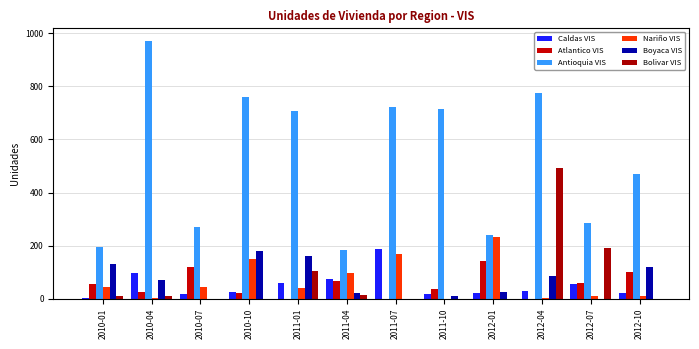

Where is Caldas VIS nearest to the value 96?

2010-04